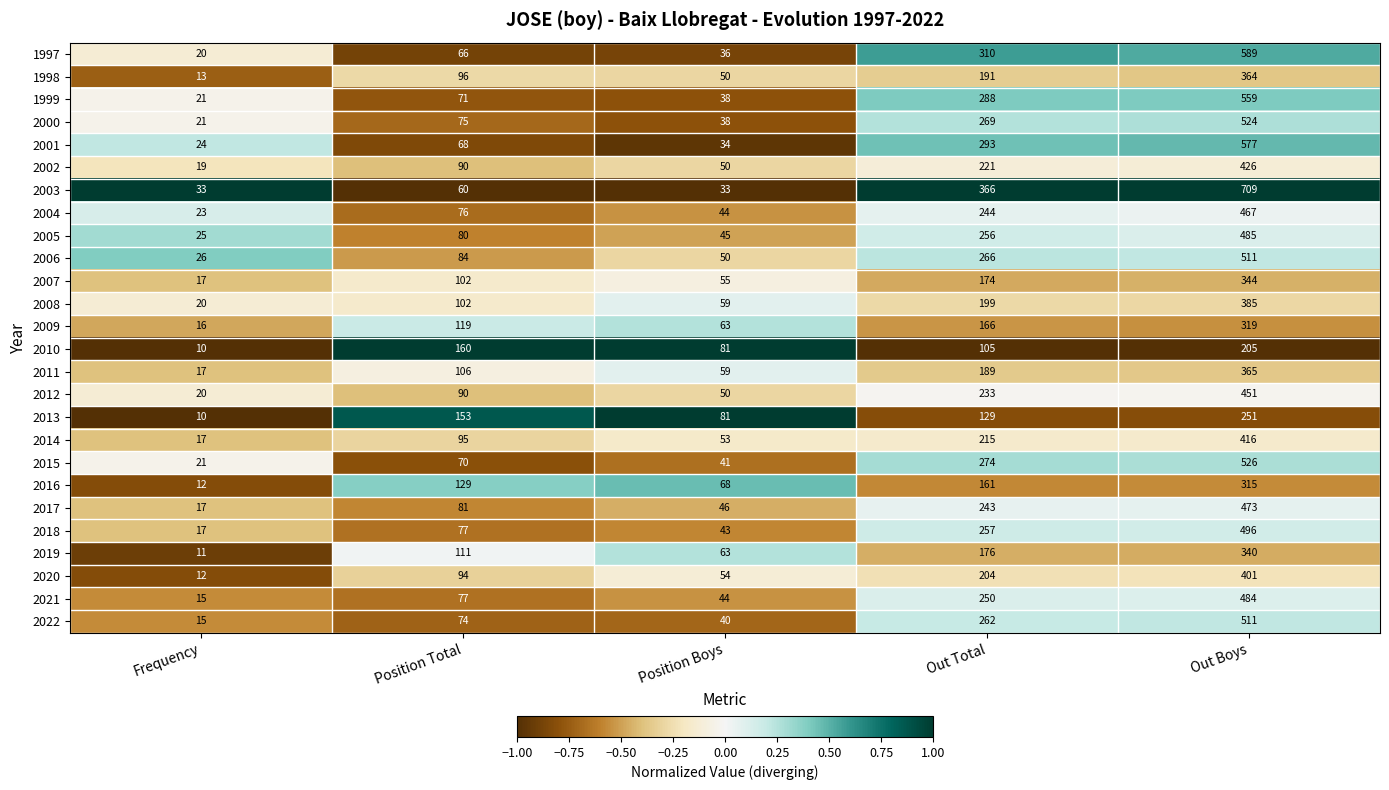

What is the sum of all 2018 values?

890